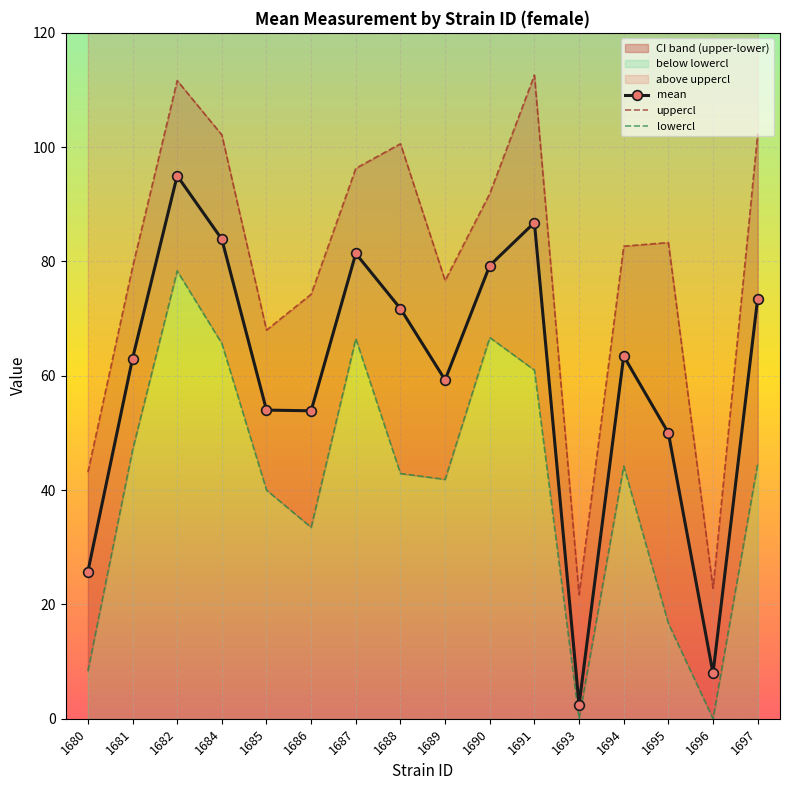

How many lines are shown in the chart?

3